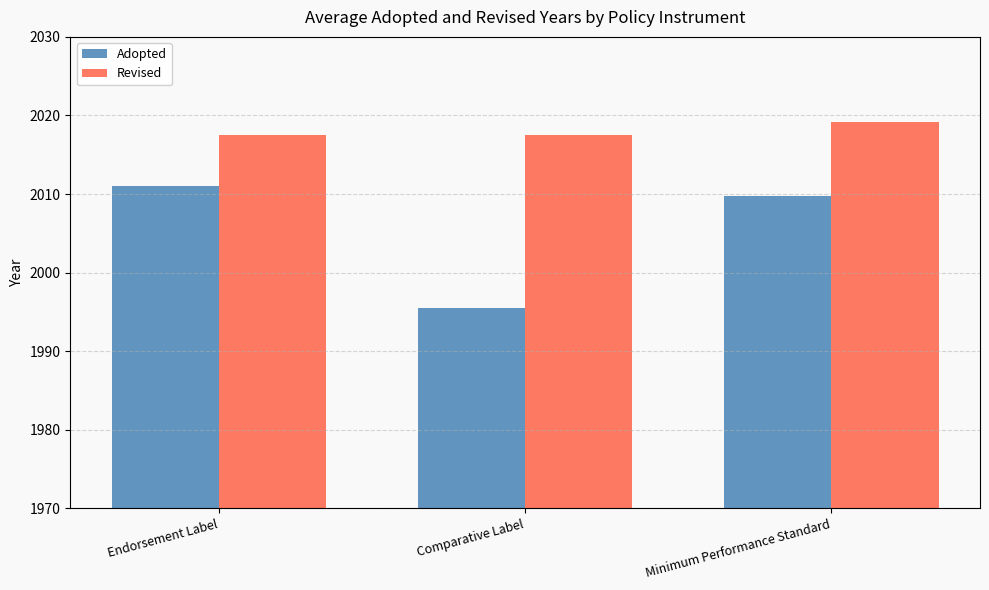

What is the sum of the Revised values at Minimum Performance Standard and Endorsement Label?

4036.7